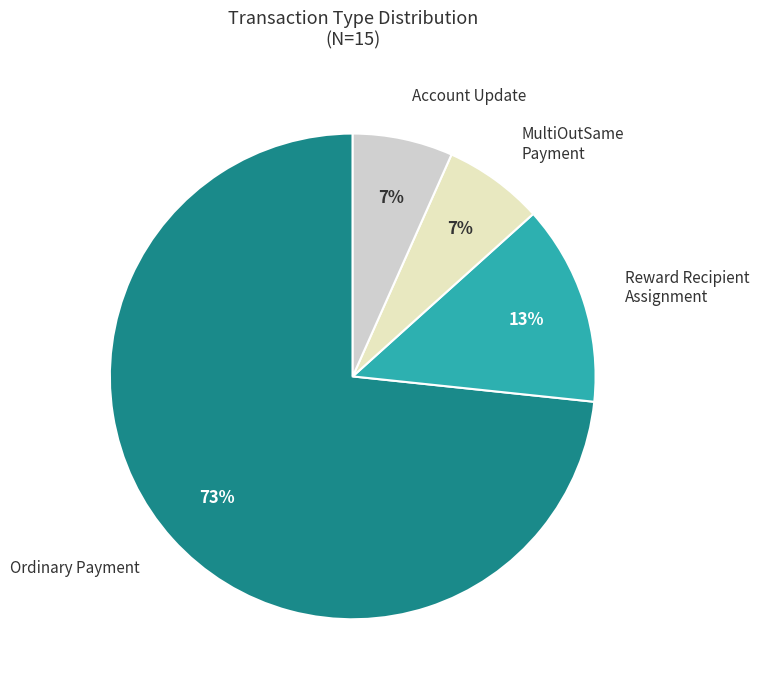

Is it true that Reward Recipient Assignment is 24% of the pie?

False